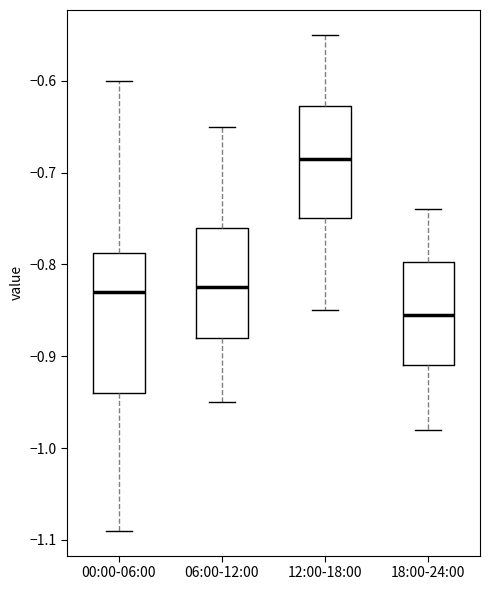

Reading left to right, read every box against the y-axis: the position of its median line, the range the box covers, and the ends of its whiskers. The values are not printed on the chart, so give them approximately, as read against the axis.

00:00-06:00: median -0.83, box -0.94 to -0.79, whiskers -1.09 to -0.60
06:00-12:00: median -0.82, box -0.88 to -0.76, whiskers -0.95 to -0.65
12:00-18:00: median -0.68, box -0.75 to -0.63, whiskers -0.85 to -0.55
18:00-24:00: median -0.85, box -0.91 to -0.80, whiskers -0.98 to -0.74